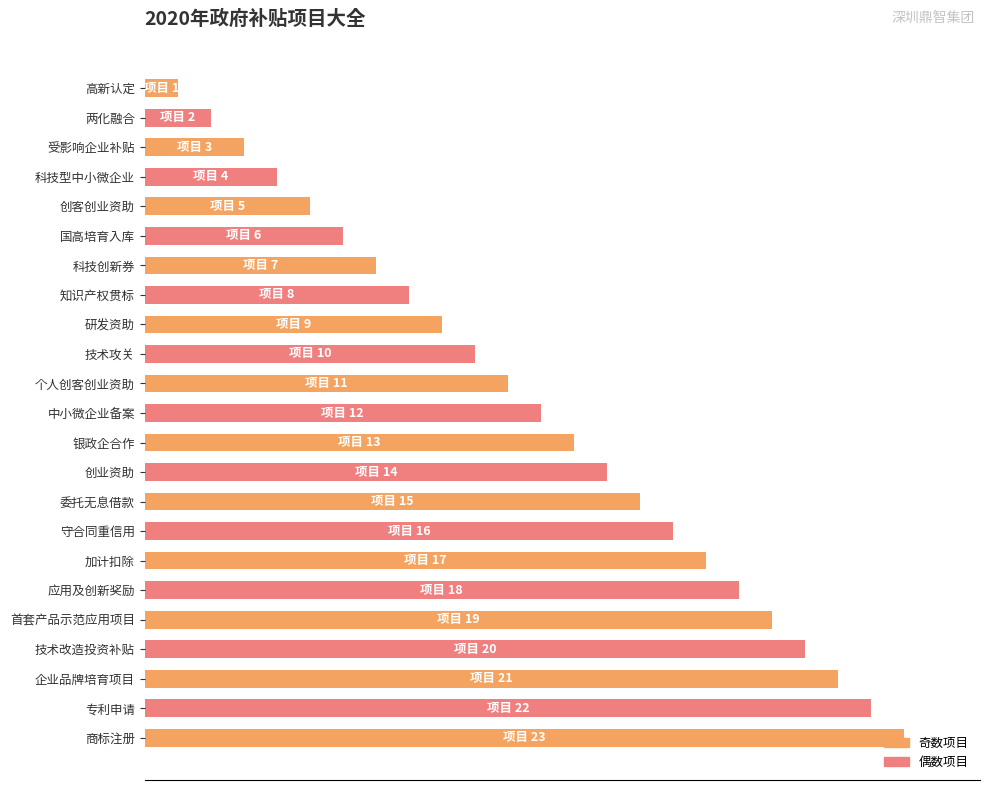

Which label corresponds to the largest value in the chart?

商标注册